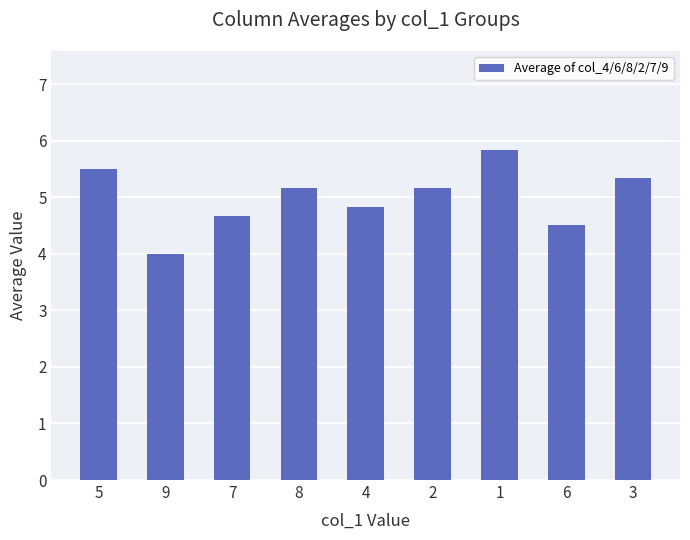

How many values exceed 5?

5